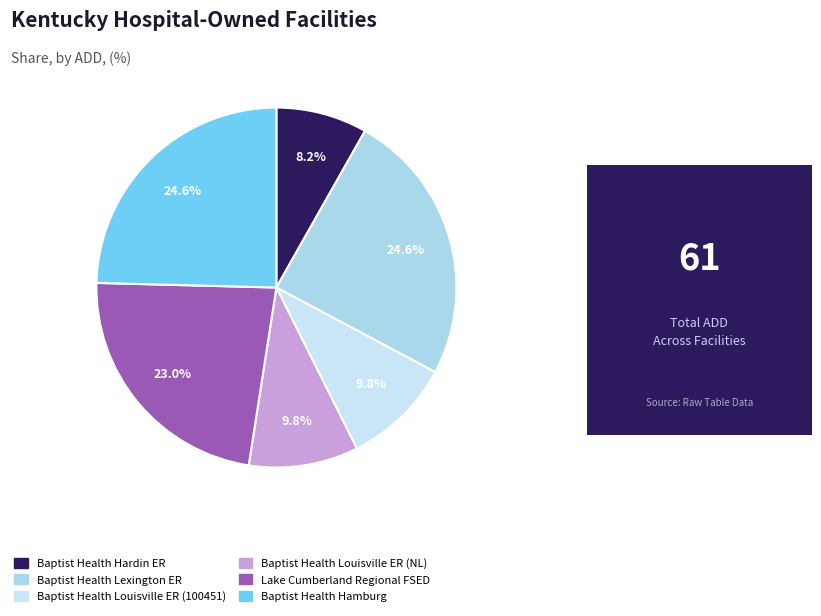

Does any single category account for the majority?

No